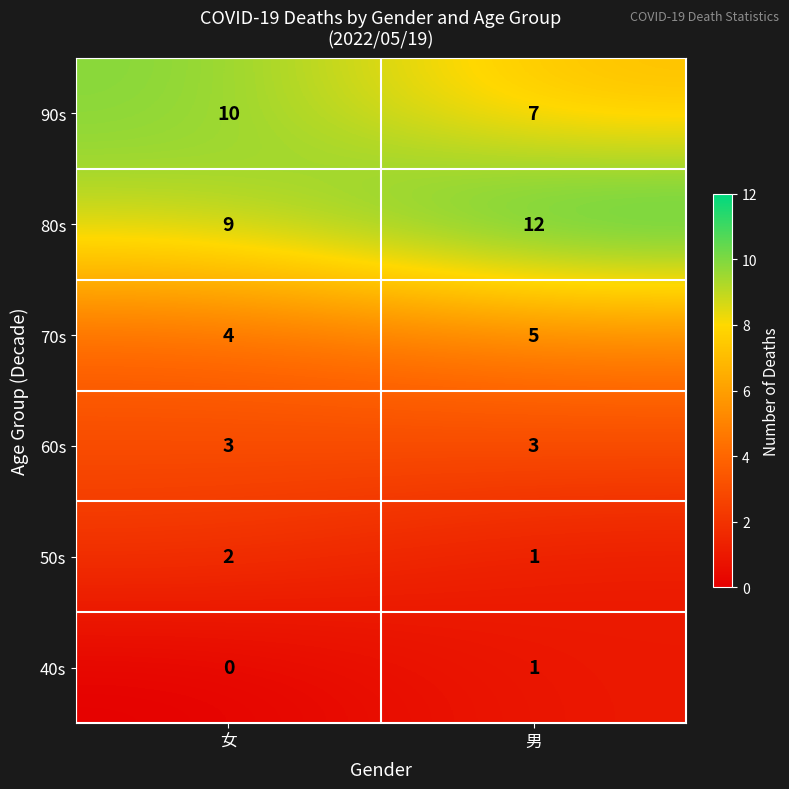

What is the sum of all 50s values?

3